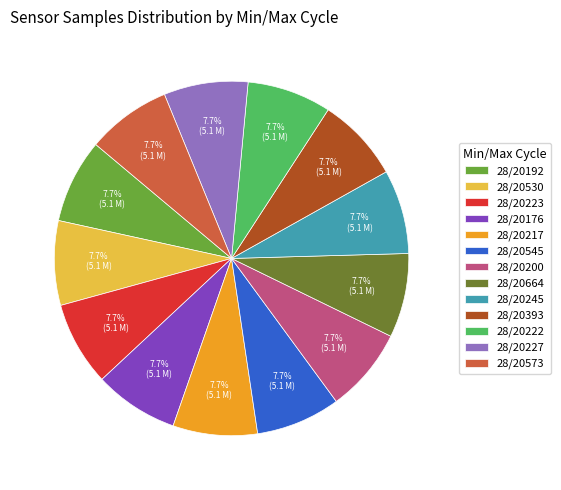

To the nearest percent, what percentage of the pie is 28/20176?

8%